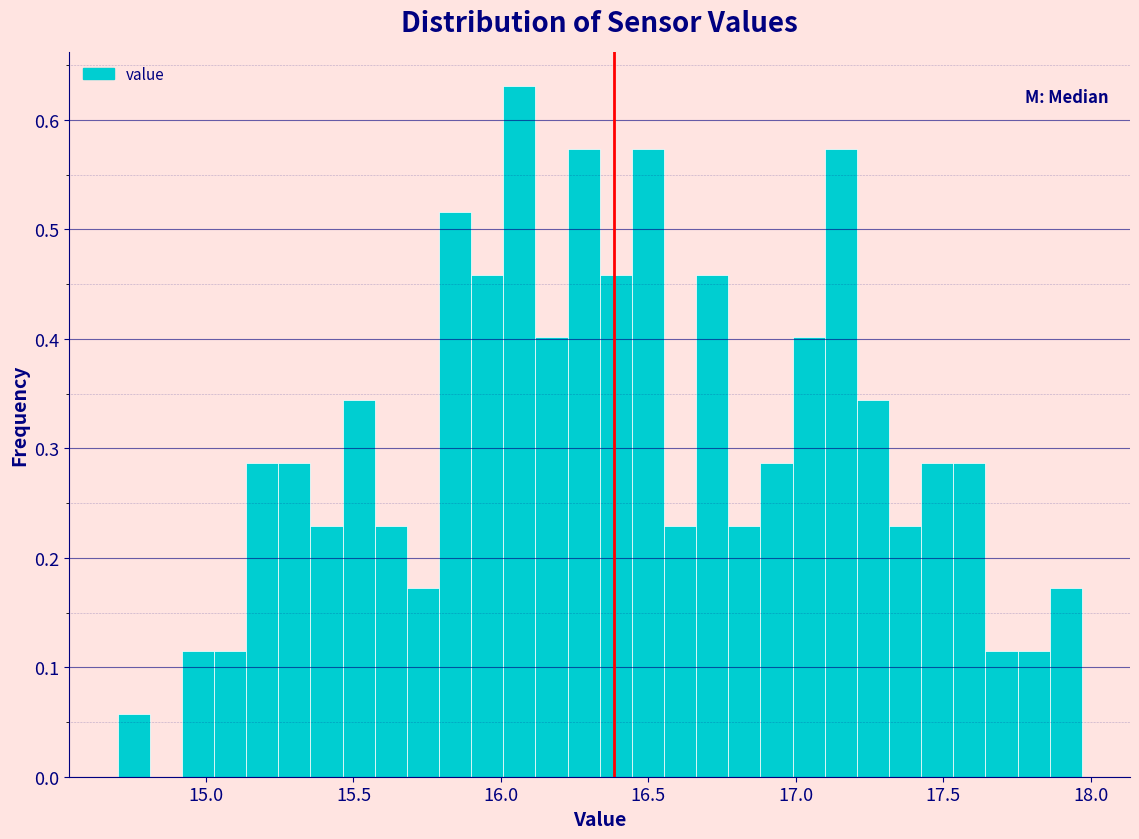

Read against the x-axis, roughly where is the centre of the tallest bar?

16.05